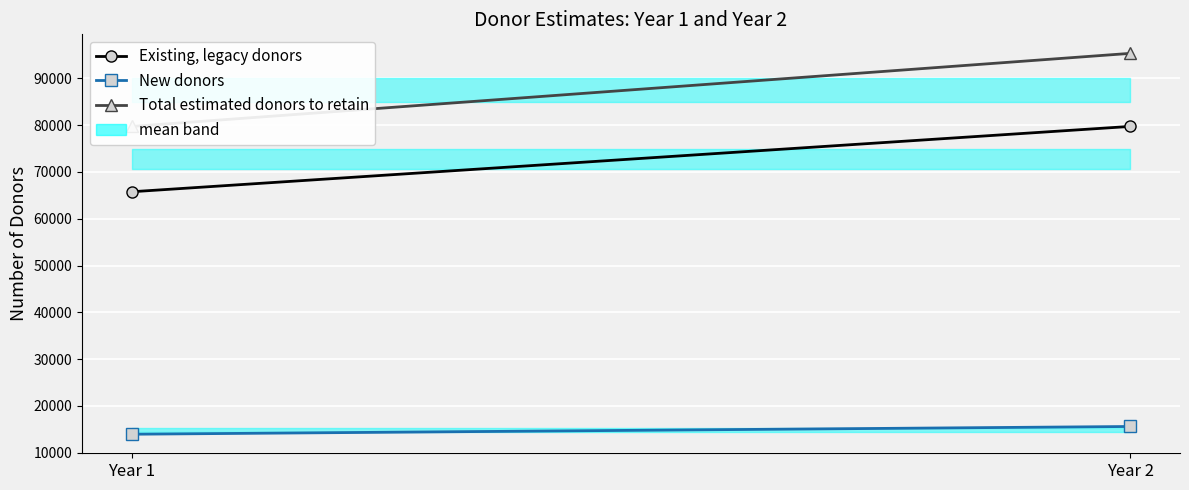

The value of Total estimated donors to retain at Year 1 is 109663. True or false?

False